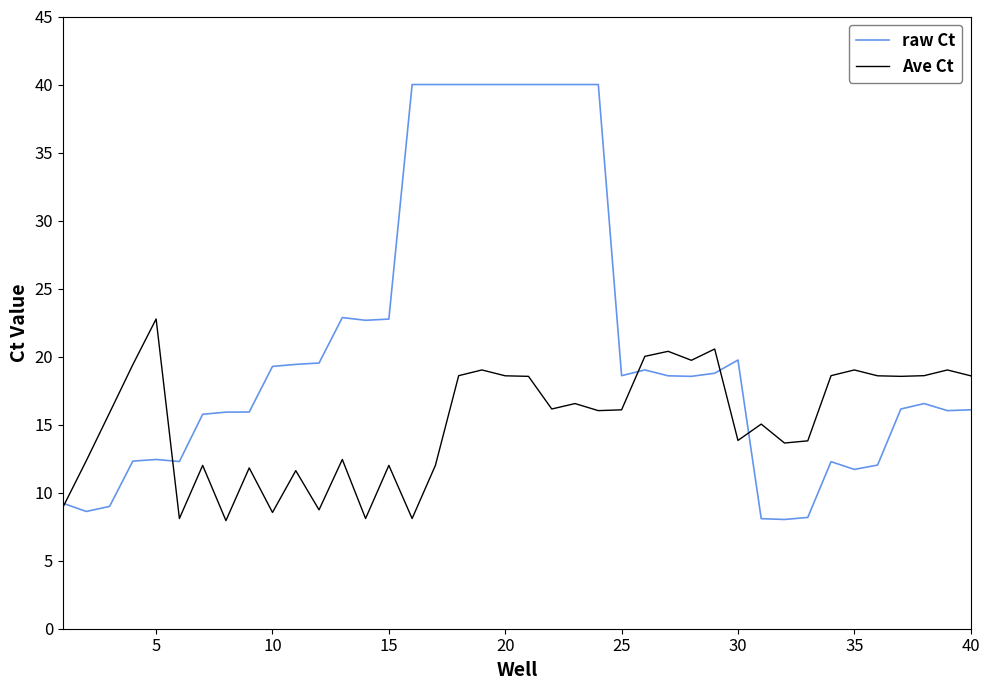

Which series has the largest range (max minus min)?

raw Ct